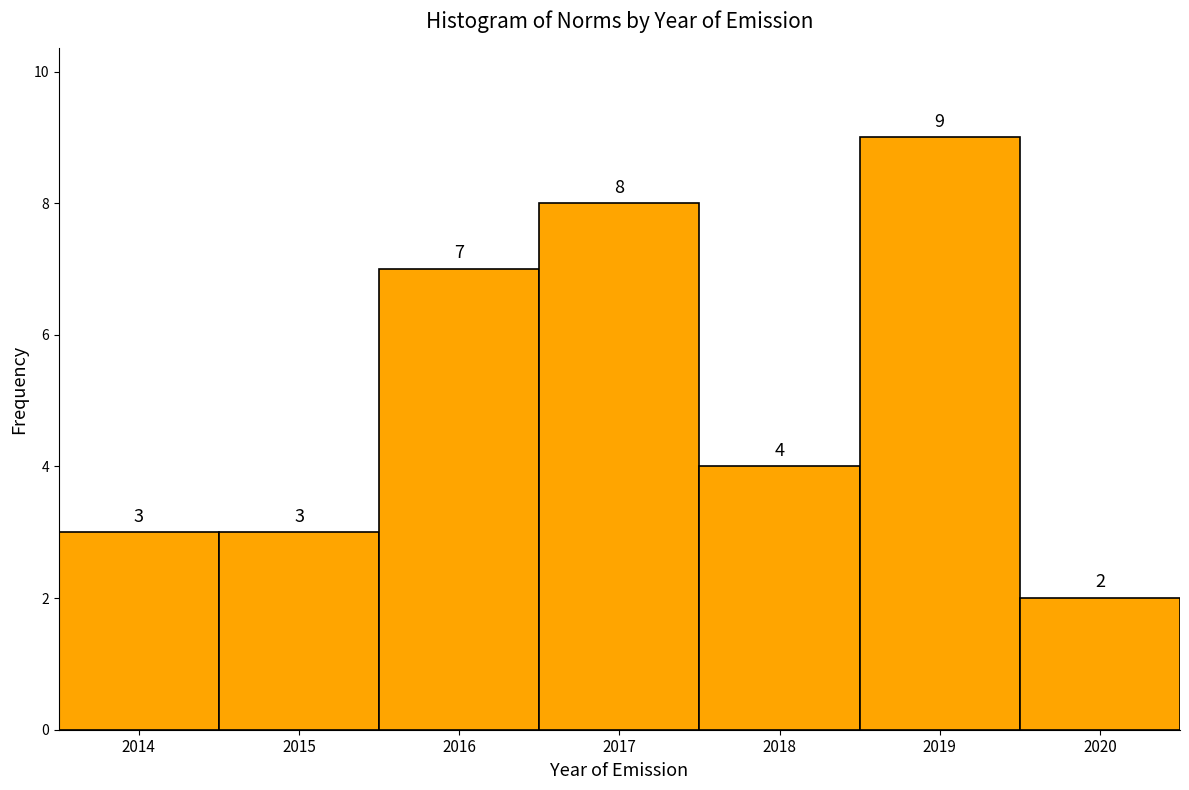

Reading left to right, list all the values displayed in this chart.

3	3	7	8	4	9	2